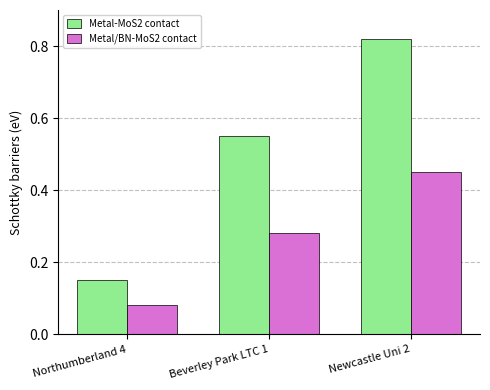

What is the label of the 1st bar from the right?

Newcastle Uni 2